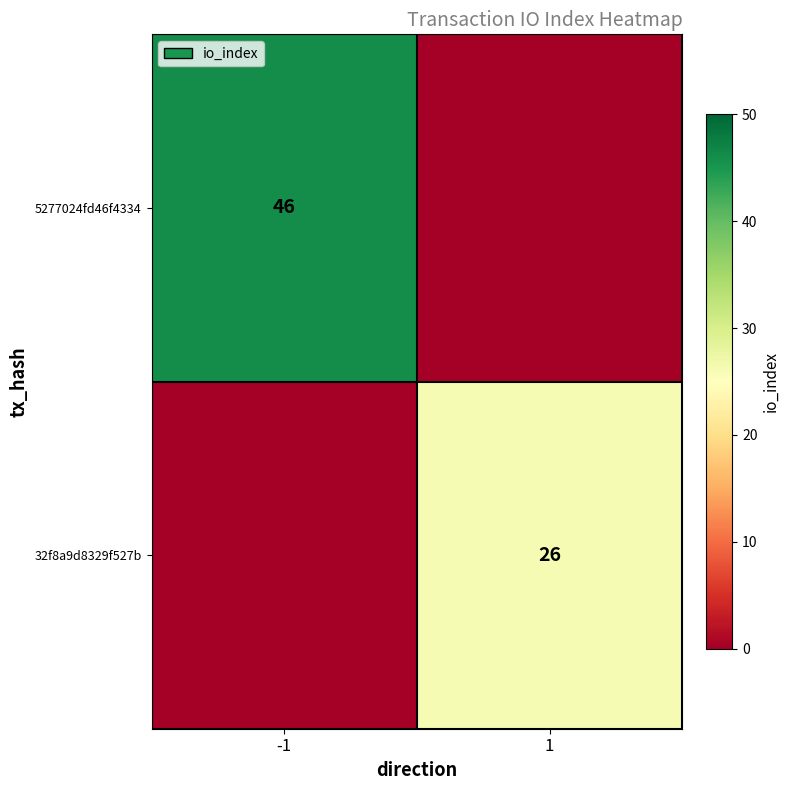

The value of 32f8a9d8329f527b at 1 is 11. True or false?

False